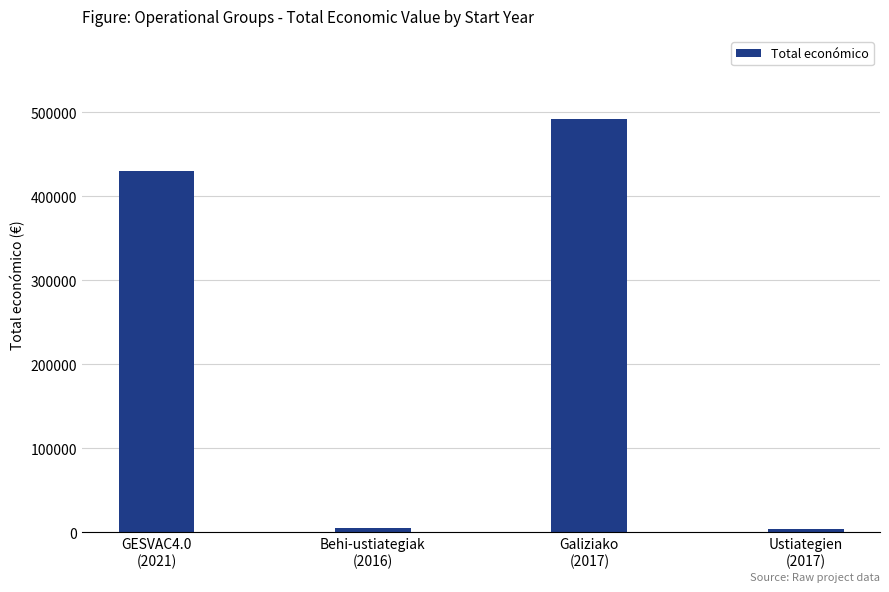

Does the chart contain any negative values?

No